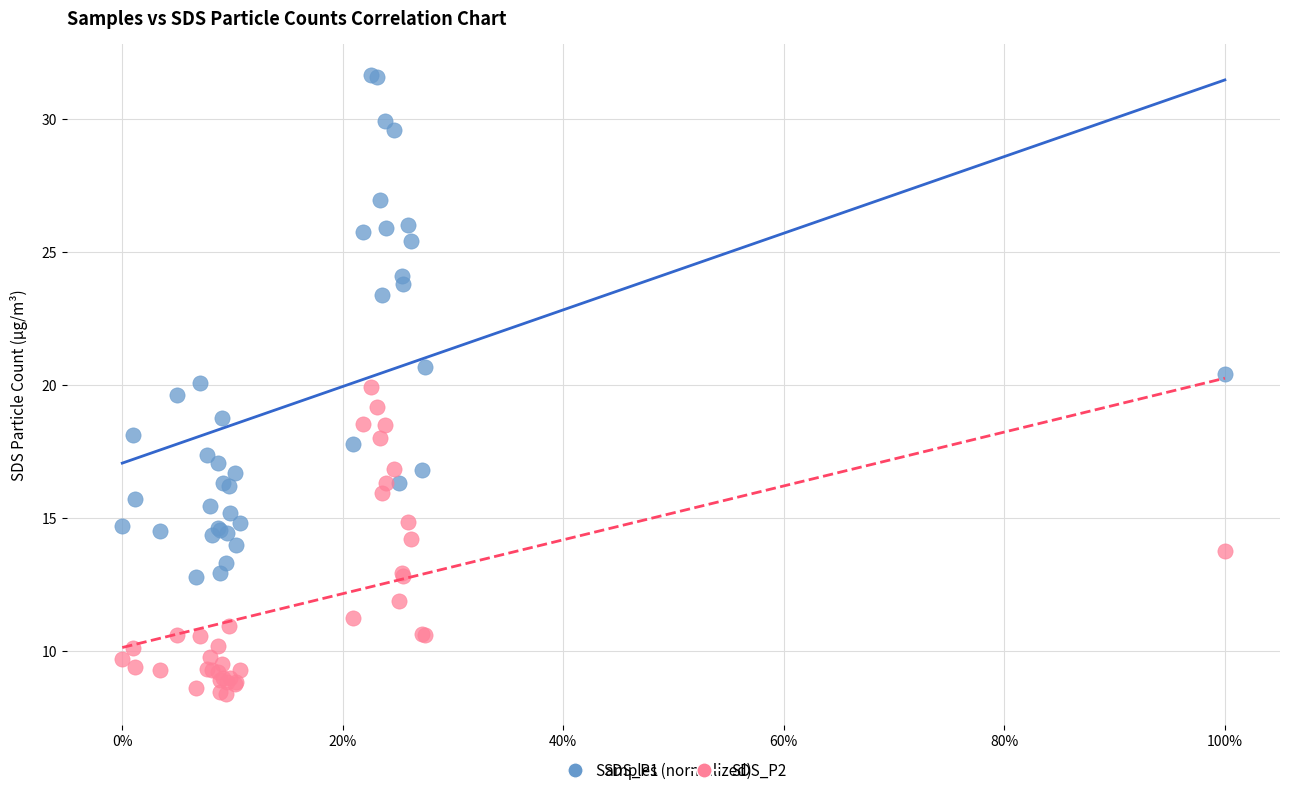

What are all the series names shown in the legend?

SDS_P1, SDS_P2